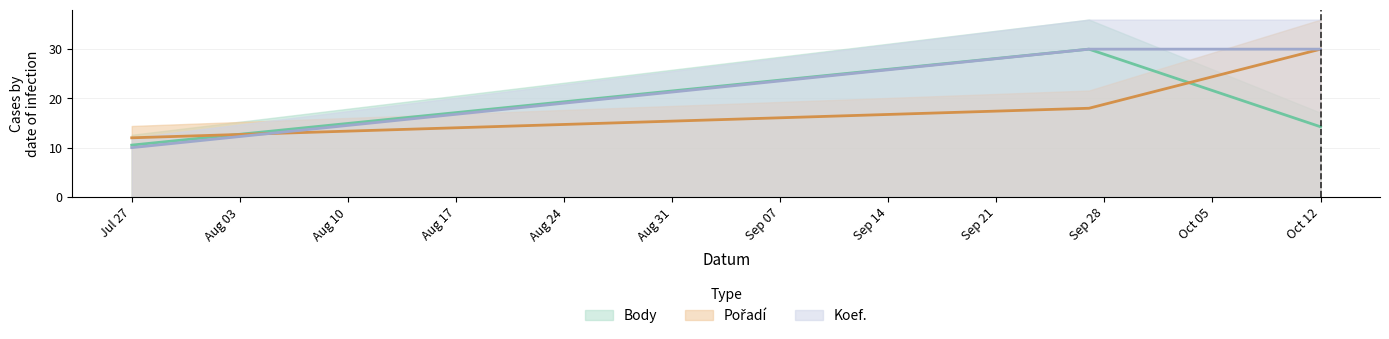

List the series in order of their peak value, highest first.

Body, Pořadí, Koef.